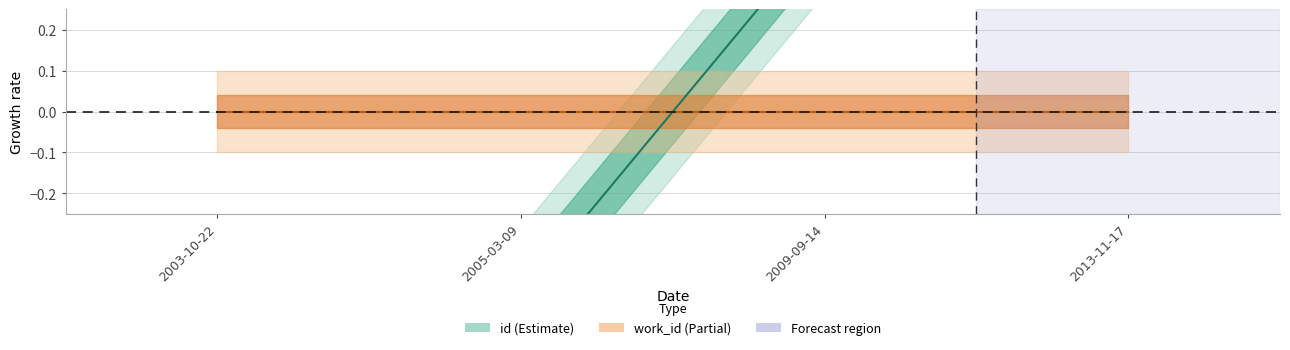

Reading left to right, transcribe all the data shown in this chart.

2003-10-22=-1.3	2005-03-09=-0.4	2009-09-14=0.4	2013-11-17=1.3